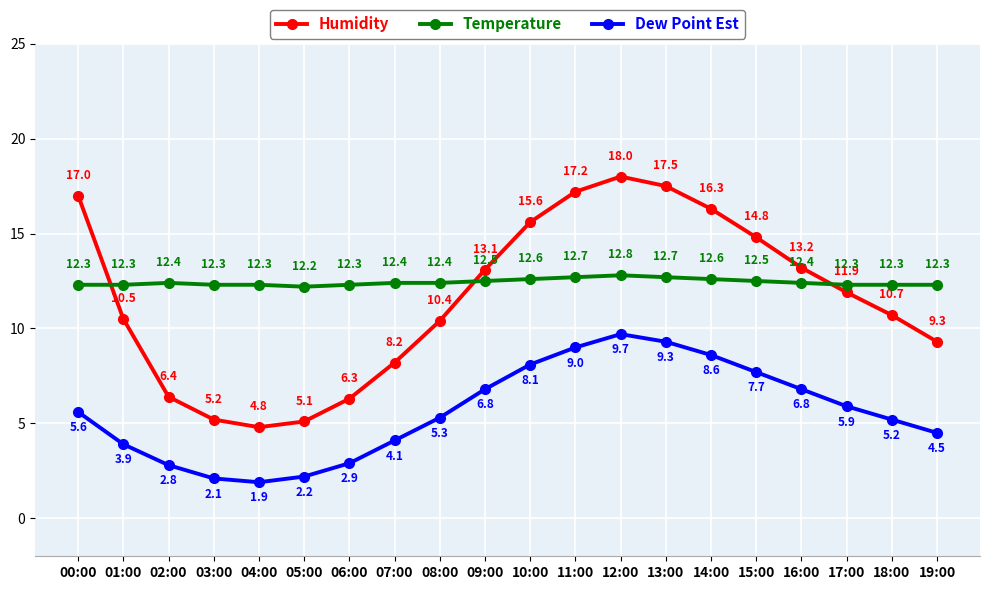

What is the difference between the highest and lowest values at 13:00?

8.2